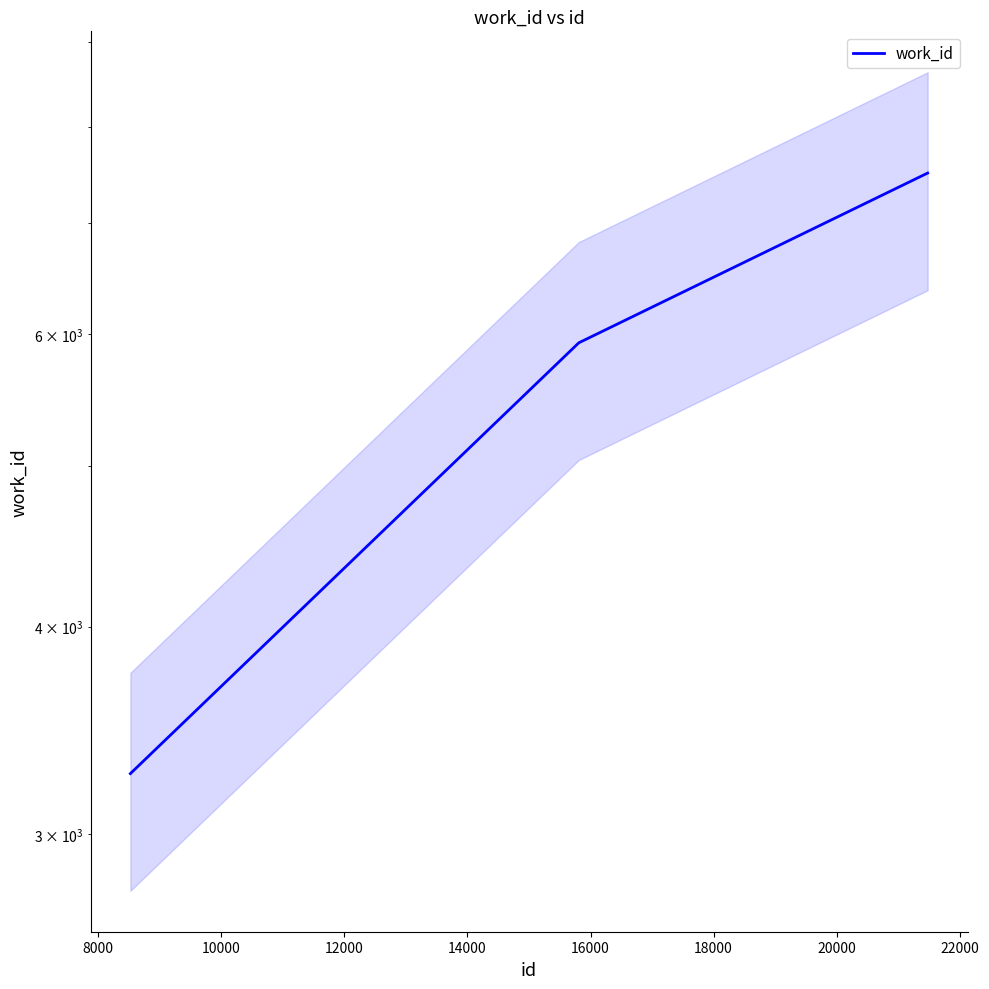

The value at 10000 is 12068. True or false?

False